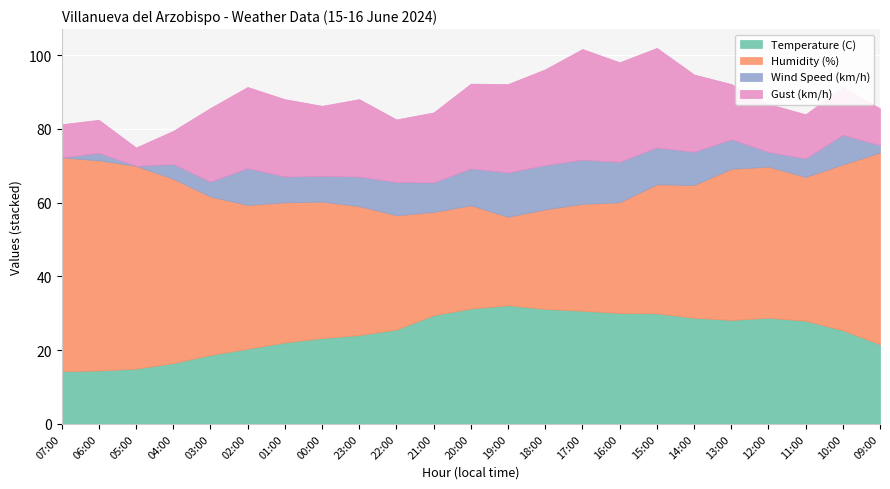

What is the difference between the maximum and minimum values in the Gust (km/h) series?

25.0